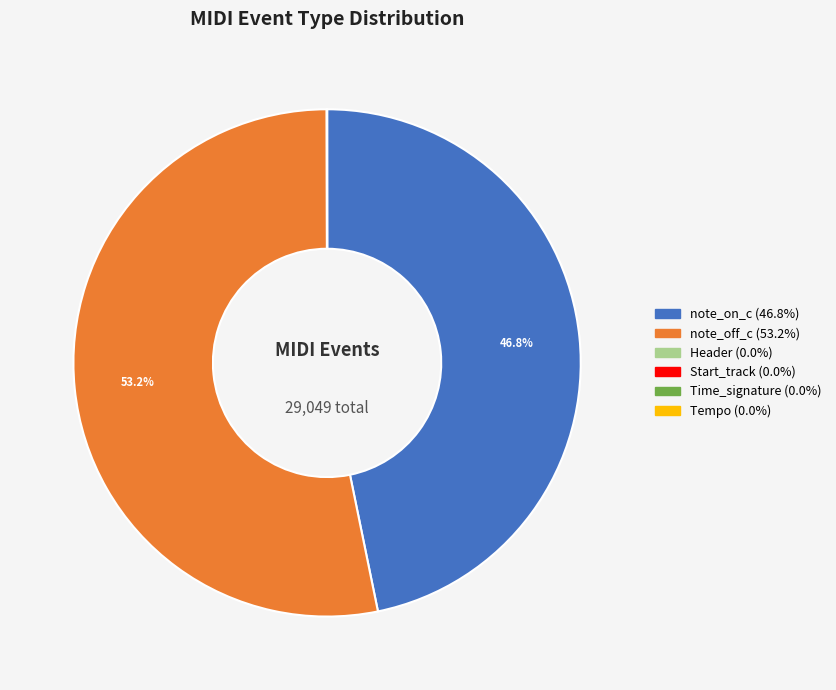

What portion of the pie excludes note_off_c?

46.8%